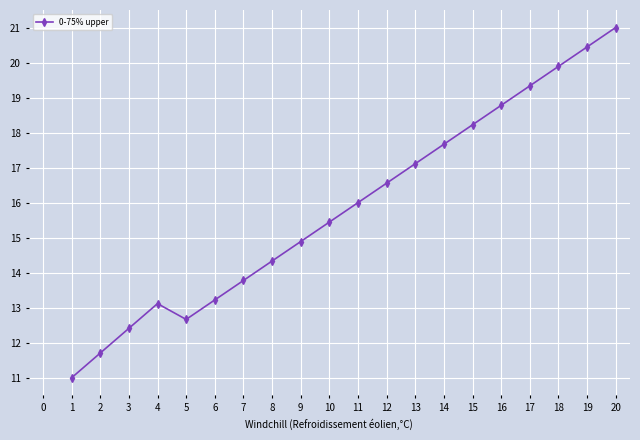

Rank the categories by value from highest to lowest.

20, 19, 18, 17, 16, 15, 14, 13, 12, 11, 10, 9, 8, 7, 6, 4, 5, 3, 2, 1